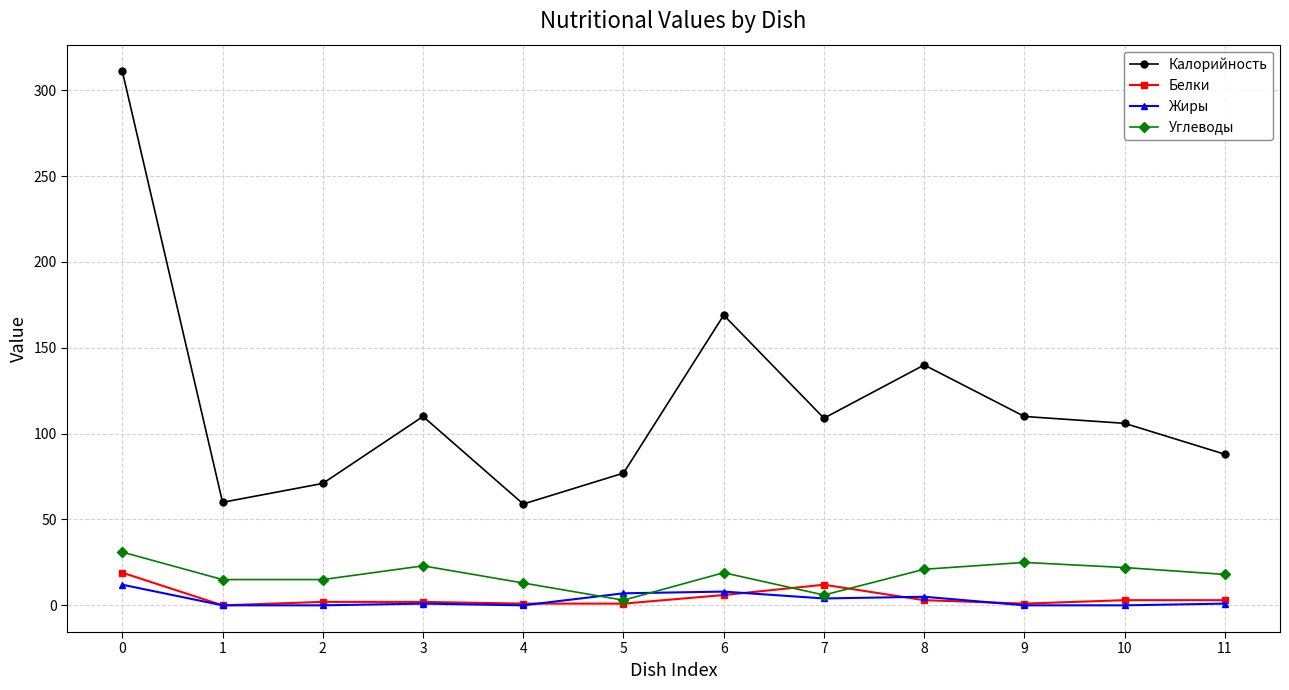

Is the value of Калорийность at 7 greater than the value of Белки at 2?

Yes